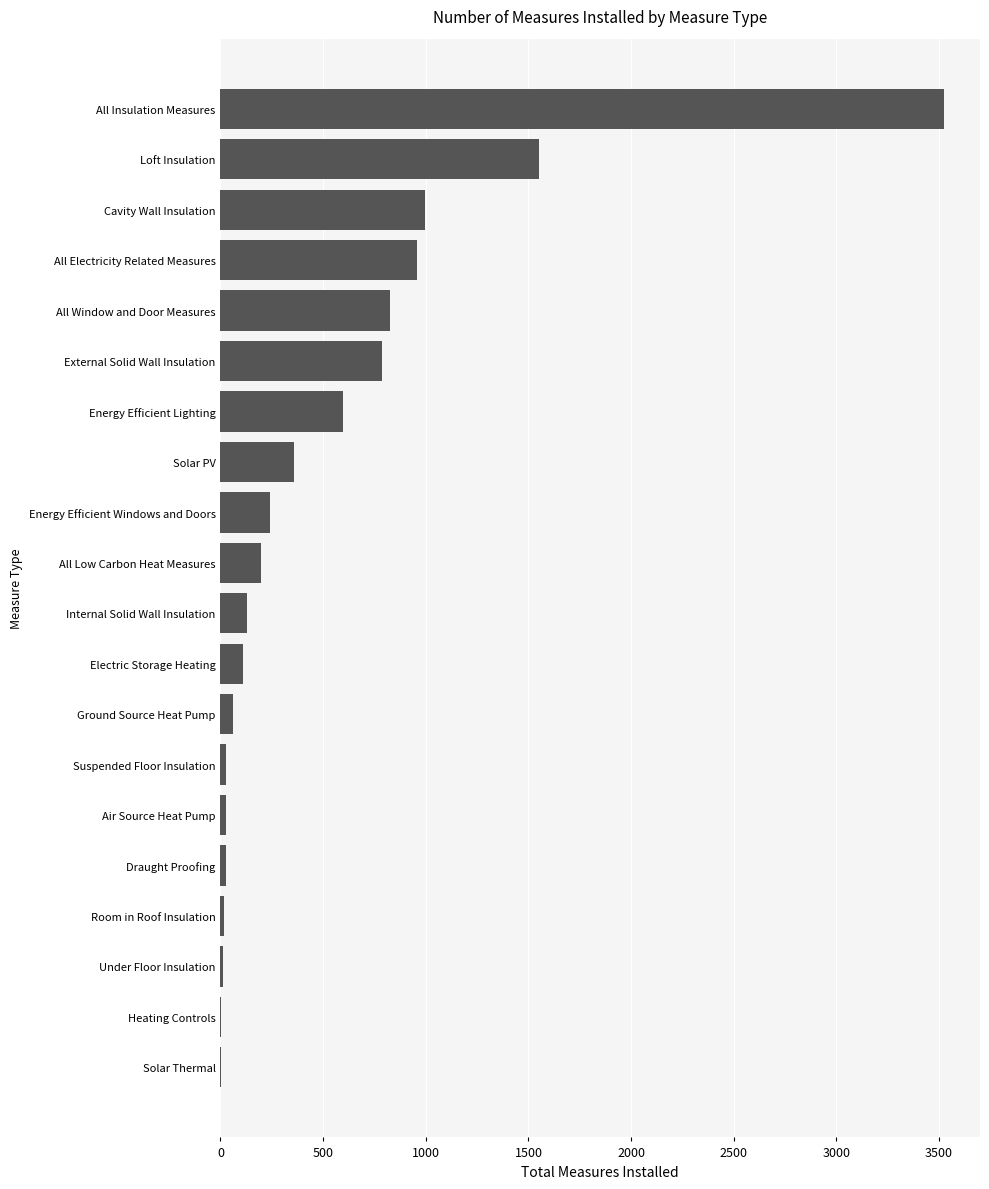

At which label is the value closest to 1762?

Loft Insulation